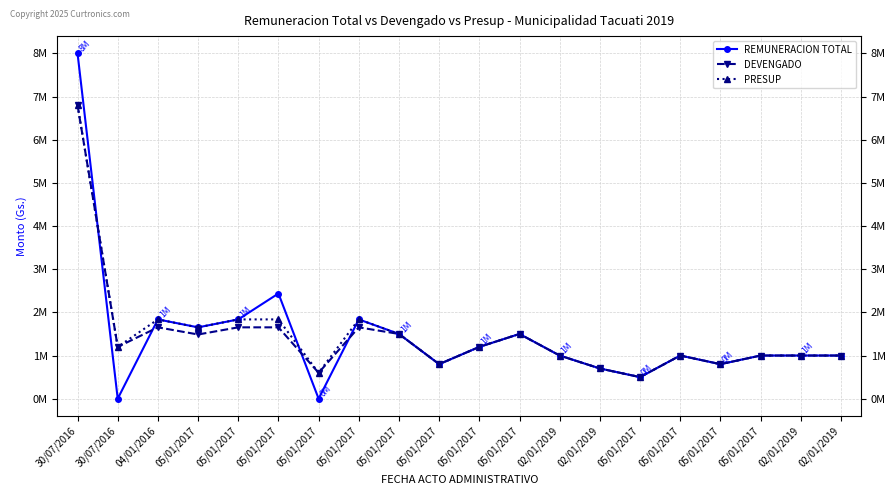

Reading left to right, transcribe all the data shown in this chart.

REMUNERACION TOTAL: 8000000	0	1837010	1653000	1837010	2437010	0	1837010	1500000	800000	1200000	1500000	1000000	700000	500000	1000000	800000	1000000	1000000	1000000
DEVENGADO: 6800000	1200000	1653300	1487700	1653300	1653300	600000	1653300	1500000	800000	1200000	1500000	1000000	700000	500000	1000000	800000	1000000	1000000	1000000
PRESUP: 6800000	1200000	1837010	1653000	1837010	1837010	600000	1837010	1500000	800000	1200000	1500000	1000000	700000	500000	1000000	800000	1000000	1000000	1000000